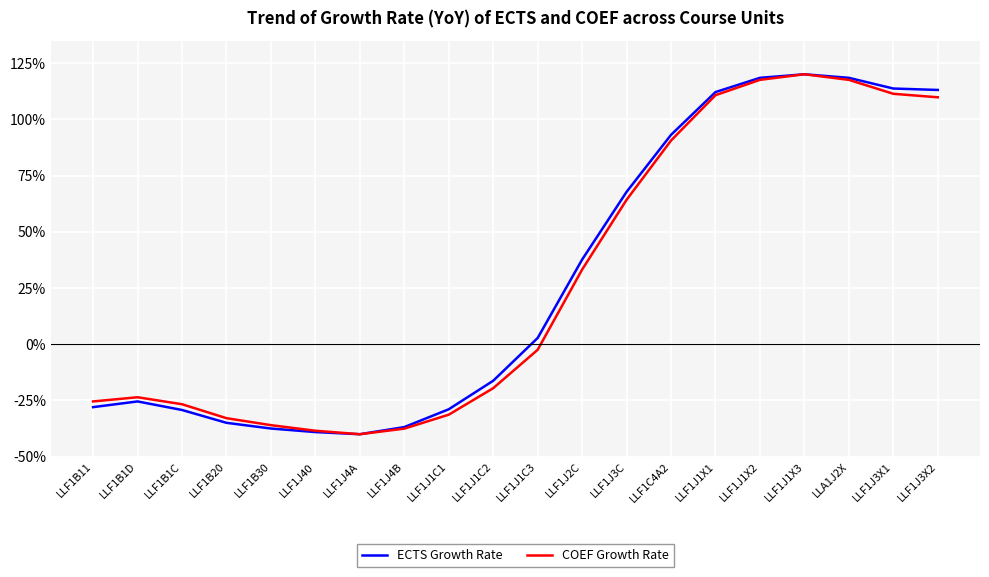

Count the number of data series in this chart.

2